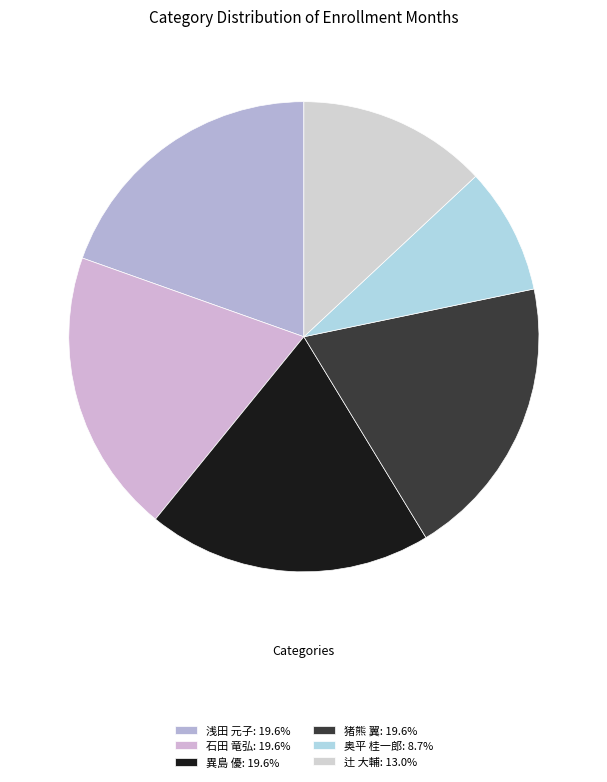

How many segments does this pie chart have?

6